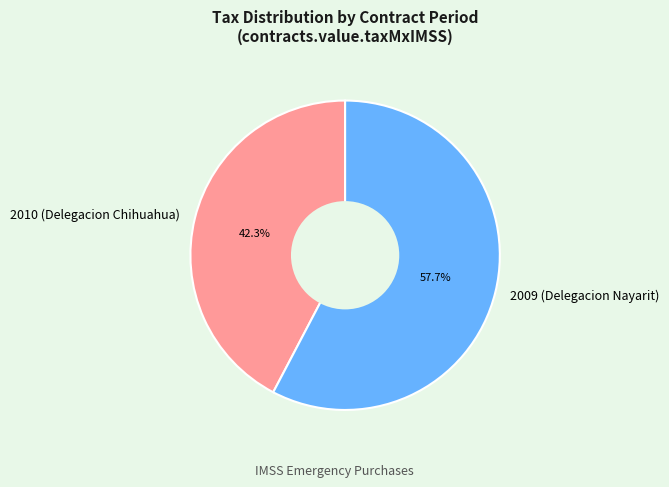

What percentage is the 2009 (Delegacion Nayarit) slice, to the nearest percent?

58%